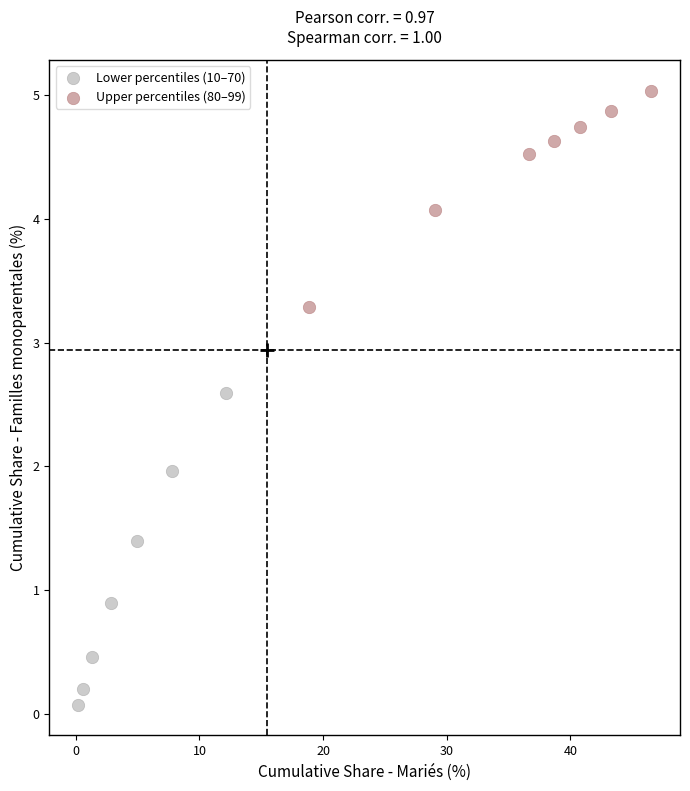

Which series reaches the minimum Y coordinate?

Lower percentiles (10–70)